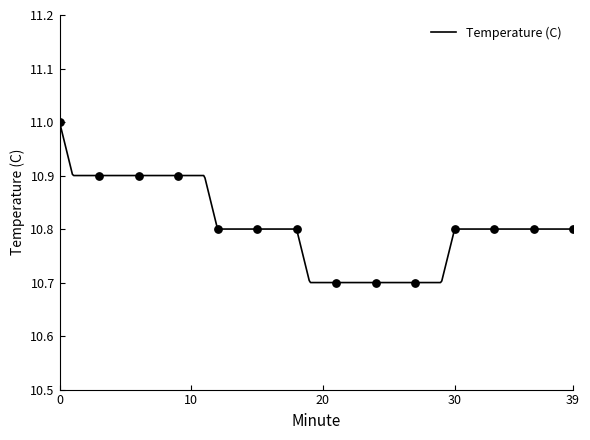

Between 23 and 36, which is larger?

36